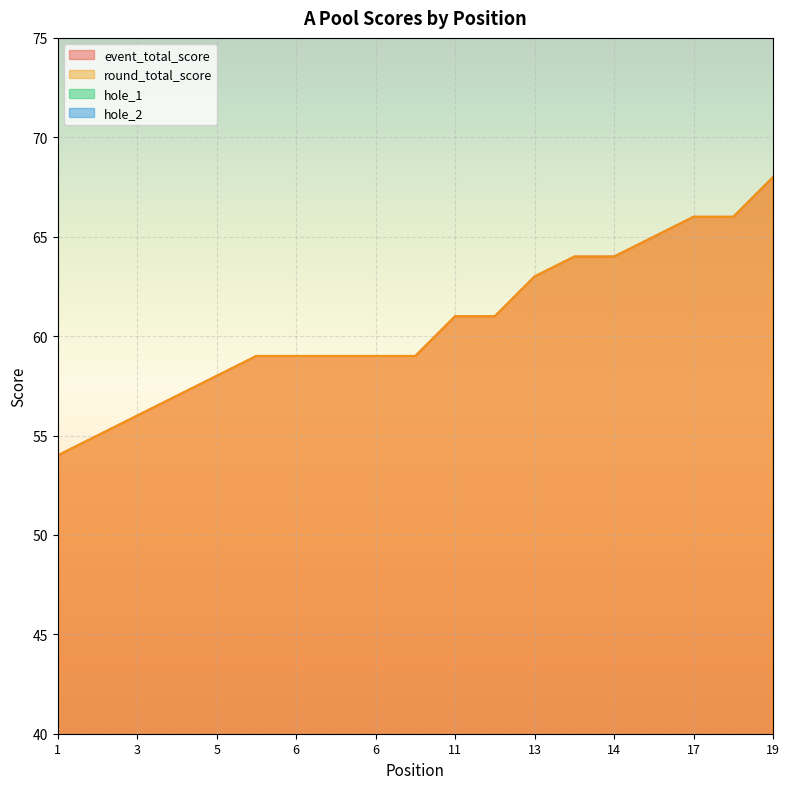

What is the difference between the hole_1 values at 16 and 14?

1